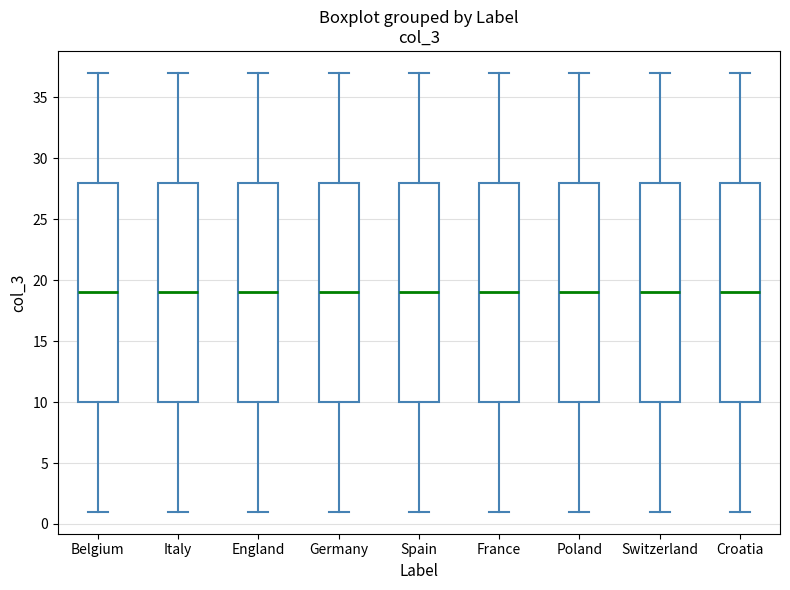

Reading left to right, read every box against the y-axis: the position of its median line, the range the box covers, and the ends of its whiskers. The values are not printed on the chart, so give them approximately, as read against the axis.

Belgium: median 19, box 10 to 28, whiskers 1 to 37
Italy: median 19, box 10 to 28, whiskers 1 to 37
England: median 19, box 10 to 28, whiskers 1 to 37
Germany: median 19, box 10 to 28, whiskers 1 to 37
Spain: median 19, box 10 to 28, whiskers 1 to 37
France: median 19, box 10 to 28, whiskers 1 to 37
Poland: median 19, box 10 to 28, whiskers 1 to 37
Switzerland: median 19, box 10 to 28, whiskers 1 to 37
Croatia: median 19, box 10 to 28, whiskers 1 to 37